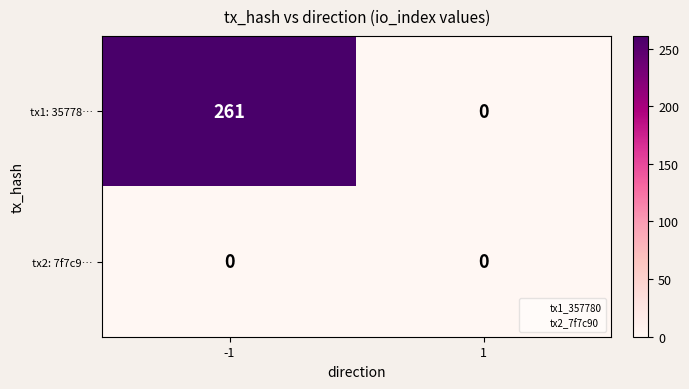

True or false: tx2: 7f7c9… has a value of 0 at -1.

True